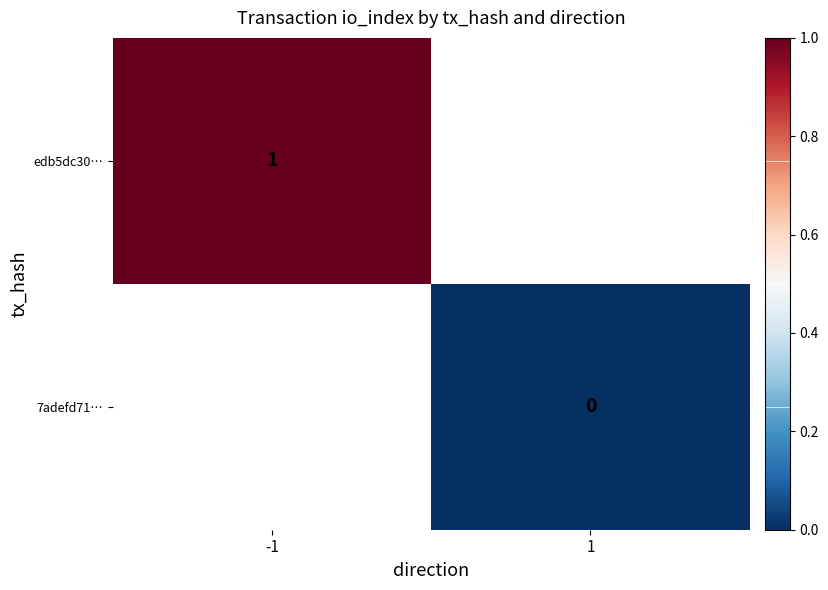

The edb5dc30… series shows 1 at -1. True or false?

True